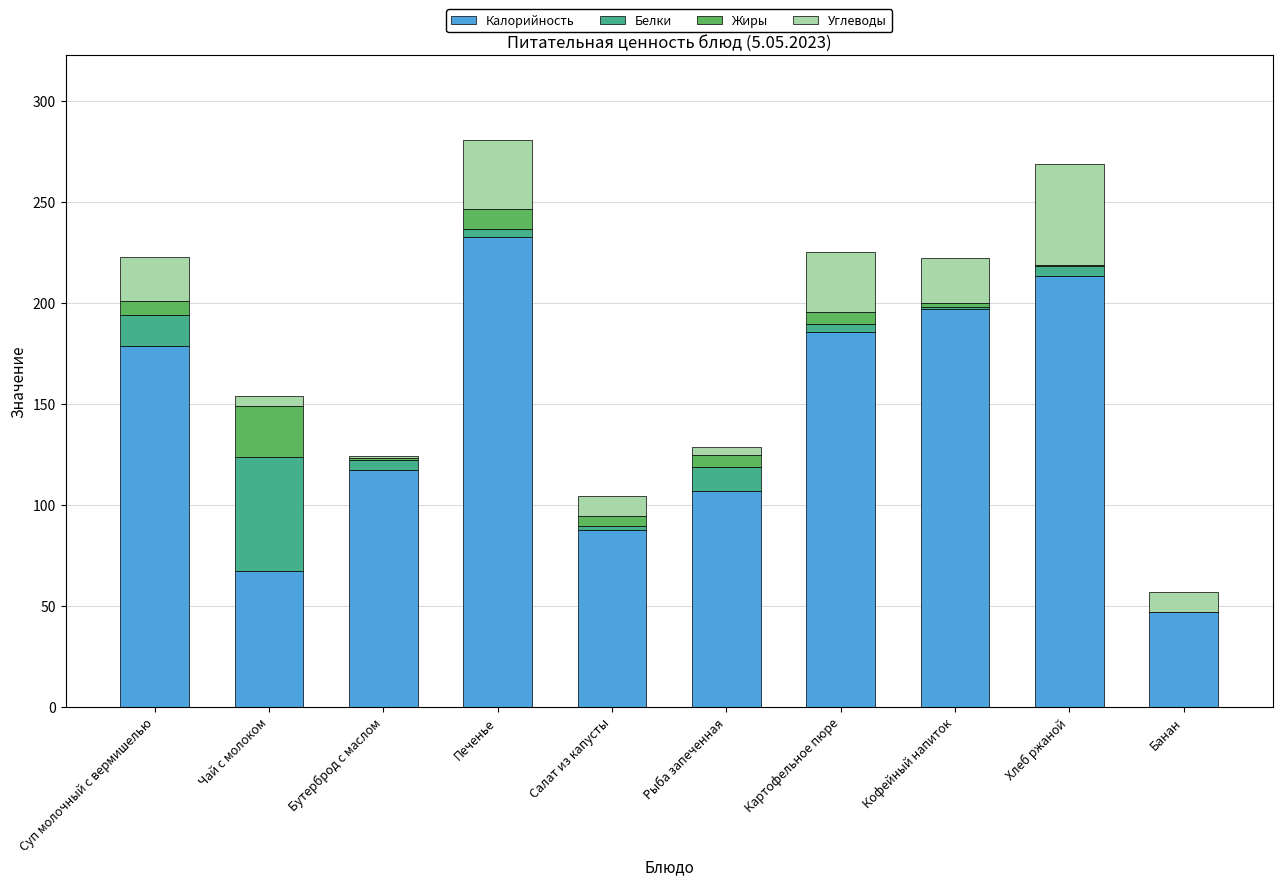

Is it true that Калорийность equals 178.8 at Суп молочный с вермишелью?

True